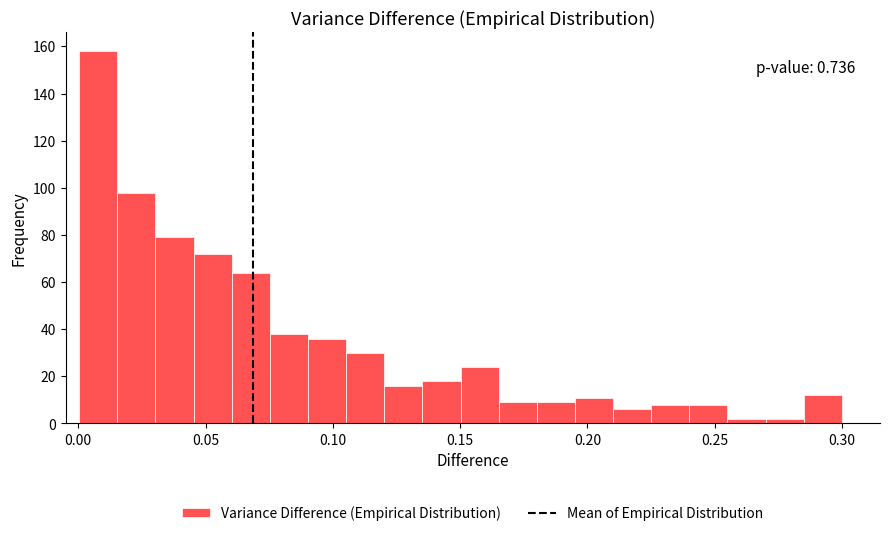

Read against the x-axis, roughly where is the centre of the tallest bar?

0.010